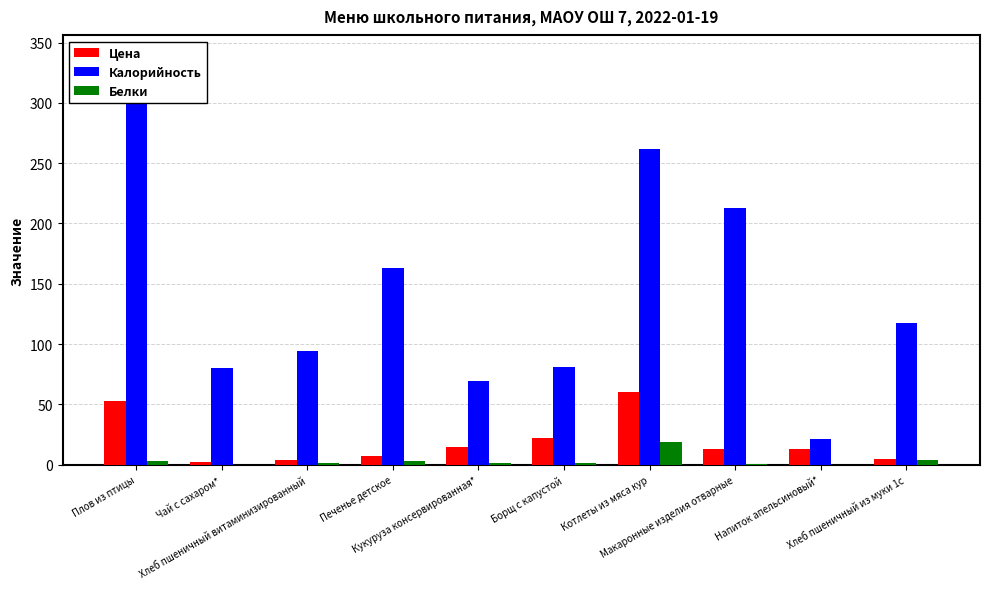

What is the label of the 6th bar from the left?

Борщ с капустой